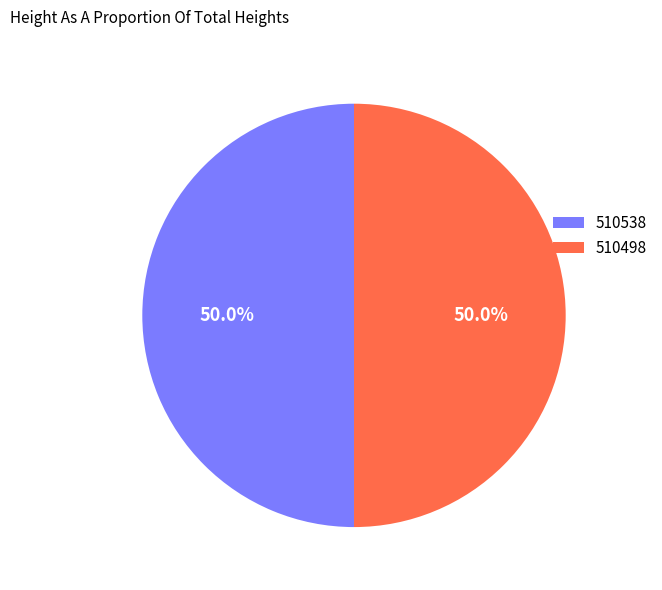

To the nearest percent, what is the combined percentage of 510498 and 510538?

100%